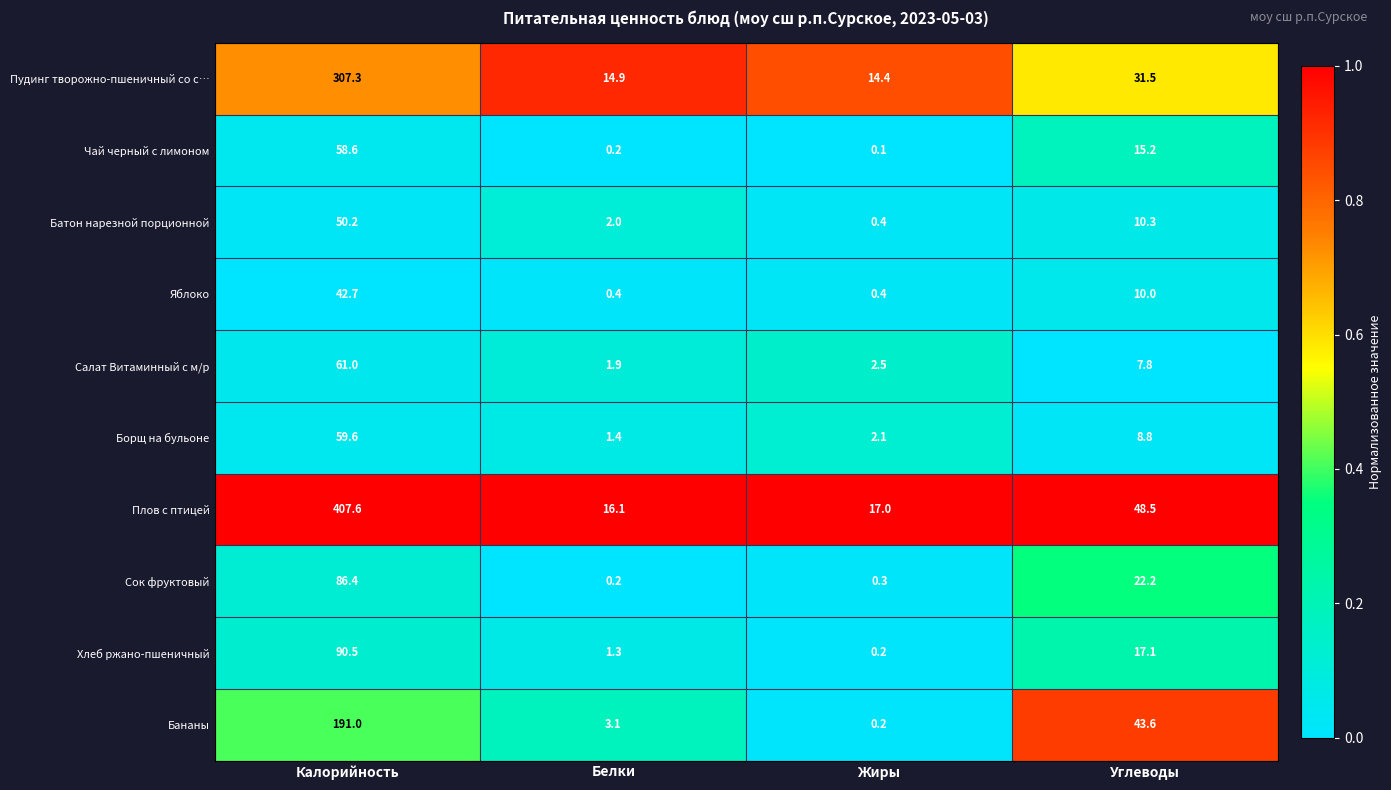

The Пудинг творожно-пшеничный со с… series shows 7.7 at Белки. True or false?

False